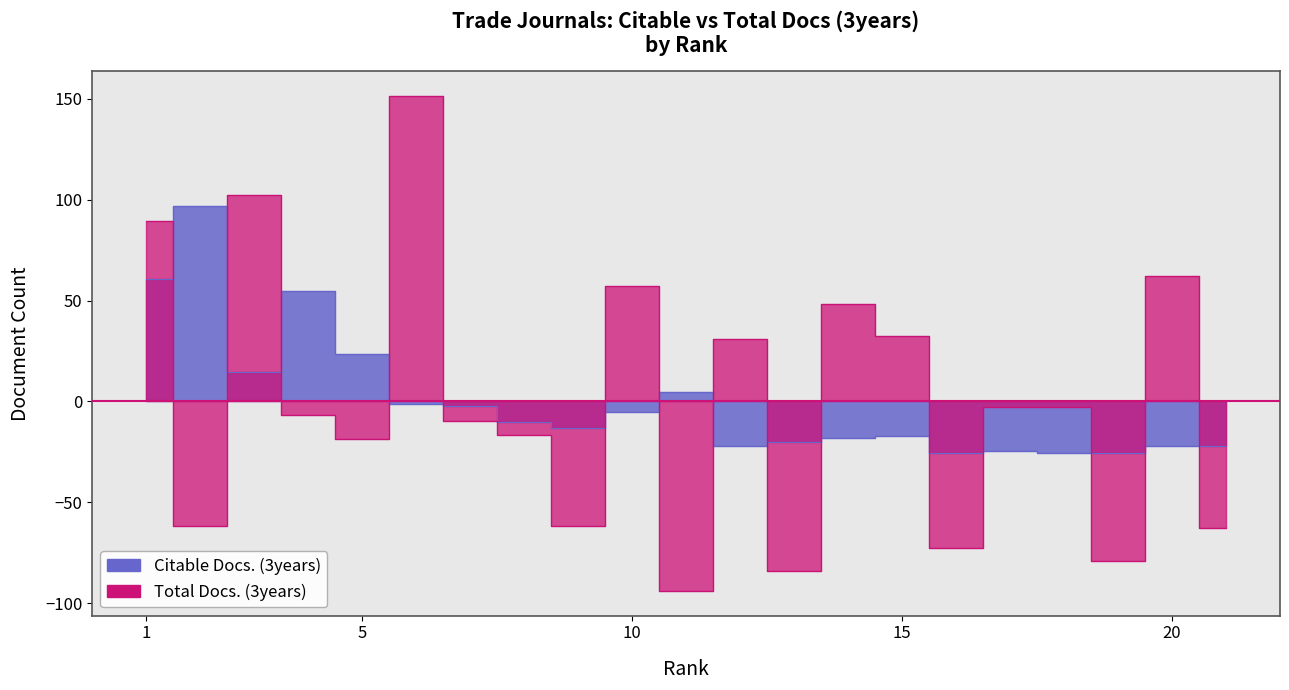

At which label is Citable Docs. (3years) closest to 35?

5